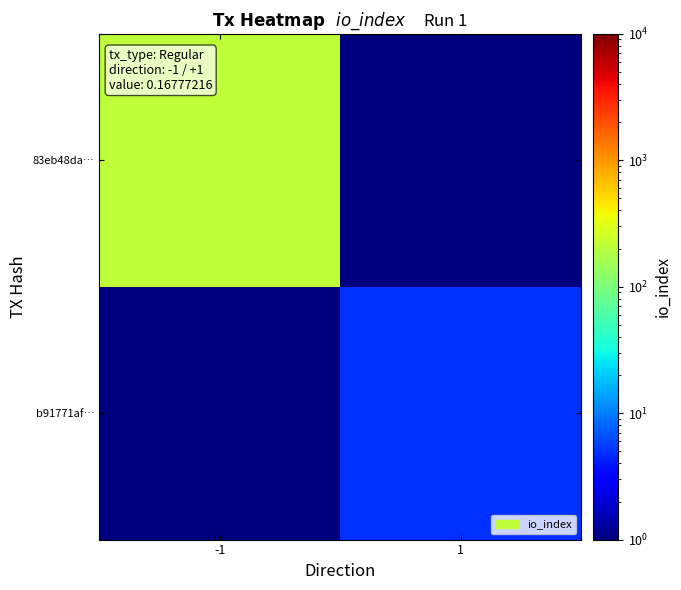

What is the spread (max minus min) of values at 1?

4.5